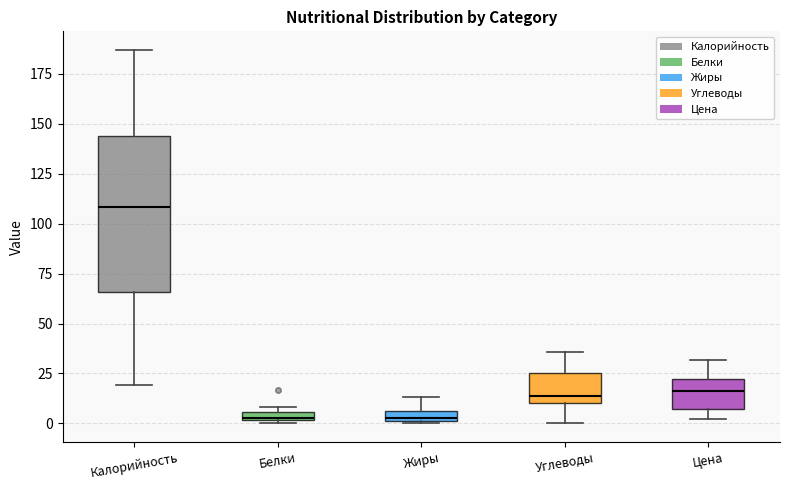

Which box is the tallest, from its lower edge to its upper edge?

Калорийность